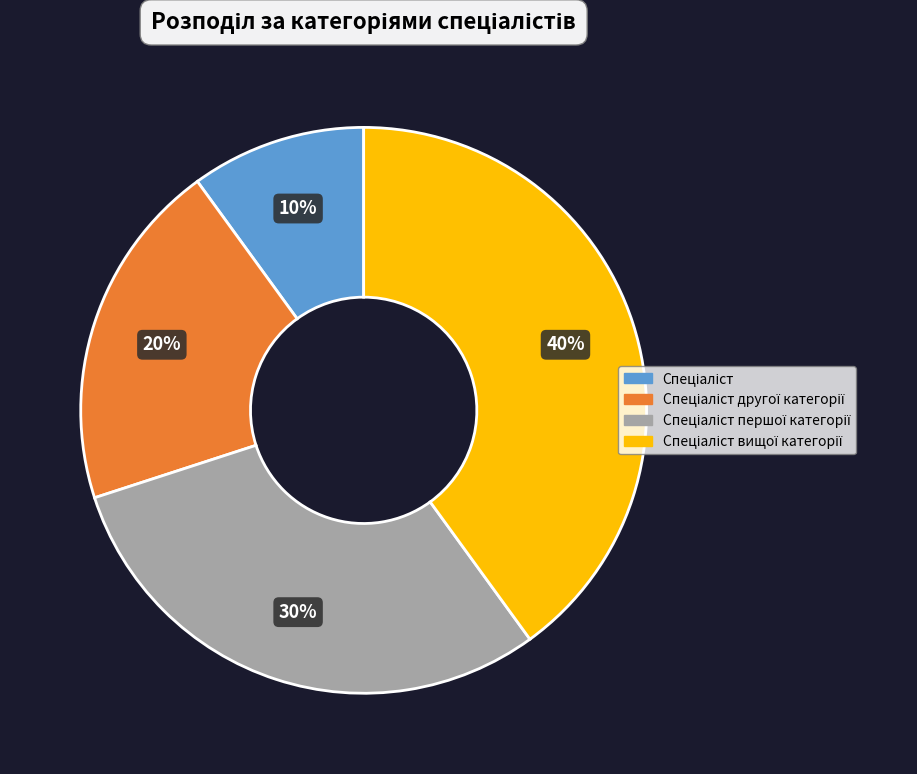

Is there a majority slice in this chart?

No